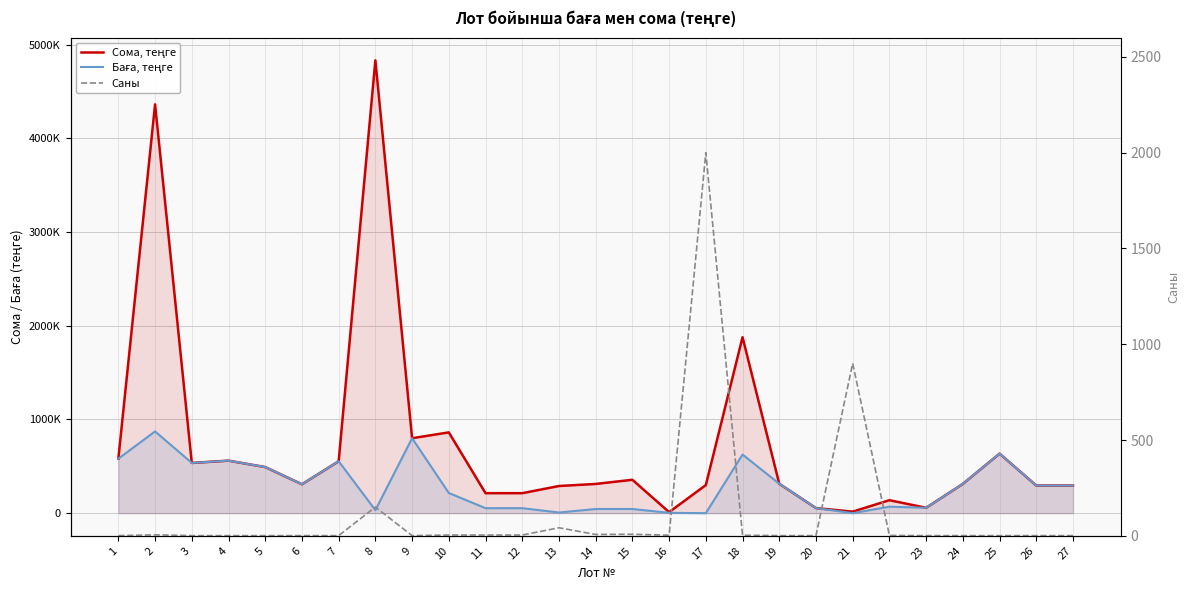

What is the value of the Баға, теңге point at the 3rd from the left?

536255